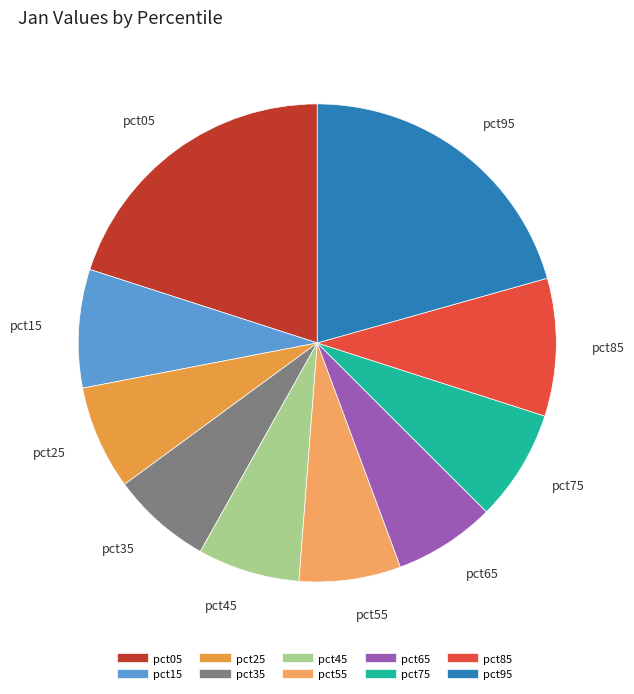

Count the number of slices in the pie.

10